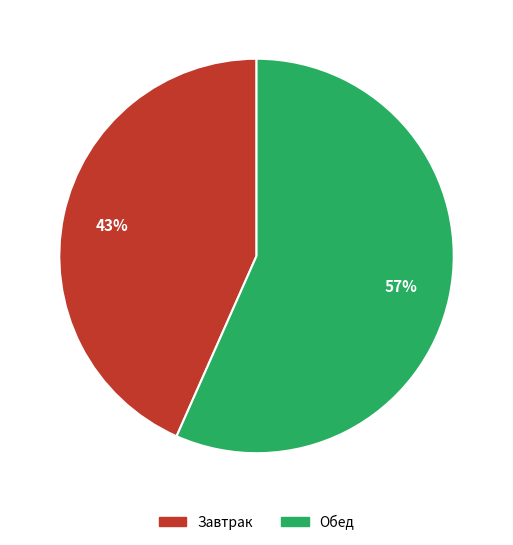

What is the ratio of the value at Завтрак to the value at Обед?

0.8